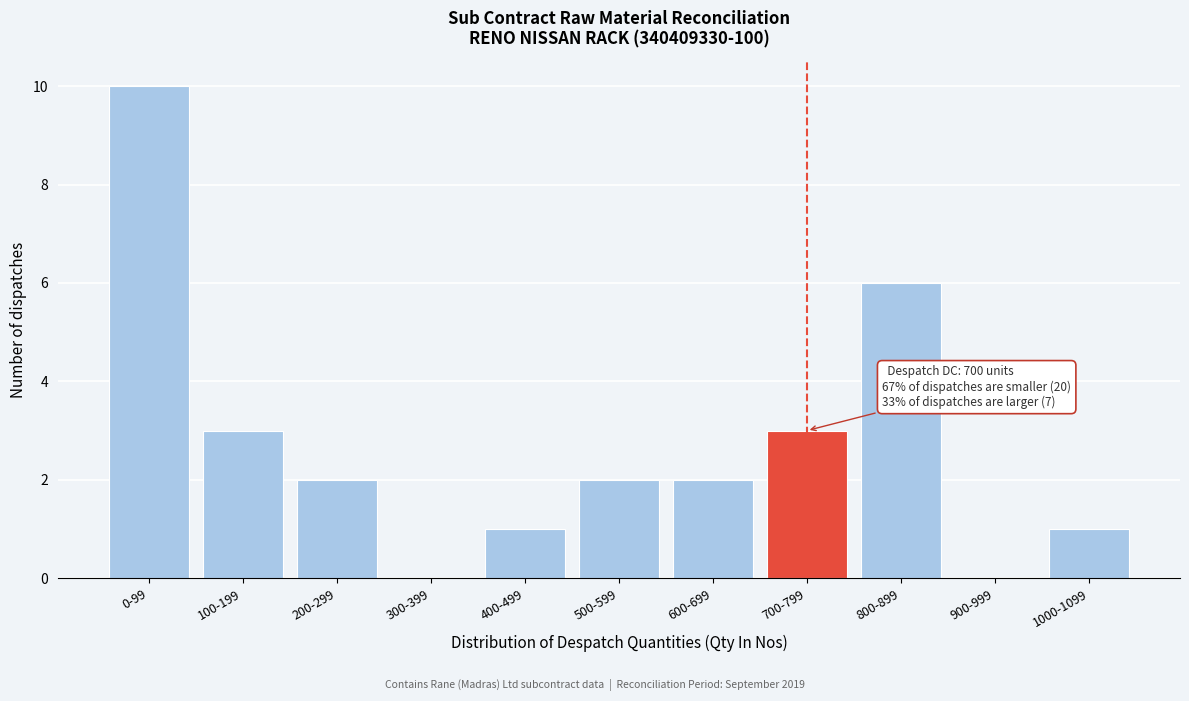

Reading left to right, extract all data points from this chart.

0-99=10	100-199=3	200-299=2	300-399=0	400-499=1	500-599=2	600-699=2	700-799=3	800-899=6	900-999=0	1000-1099=1